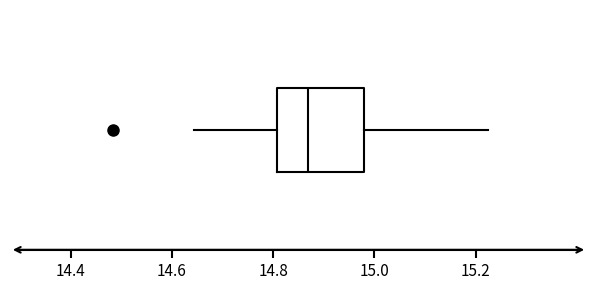

Where does the right whisker of the box end on the x-axis? The values are not printed on the chart, so give them approximately, as read against the axis.

15.22